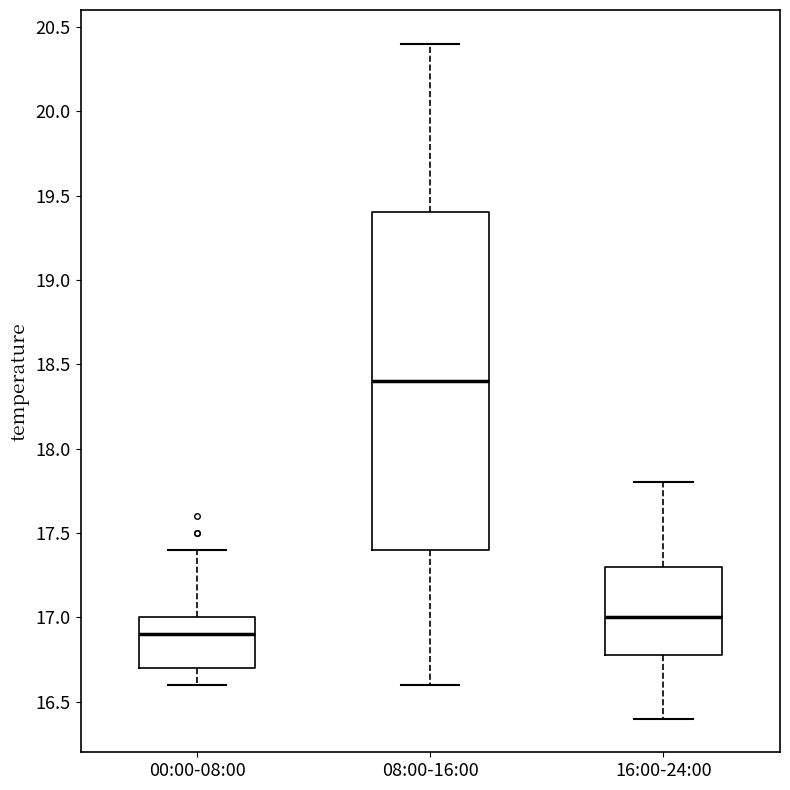

Which box's median line is the lowest?

00:00-08:00